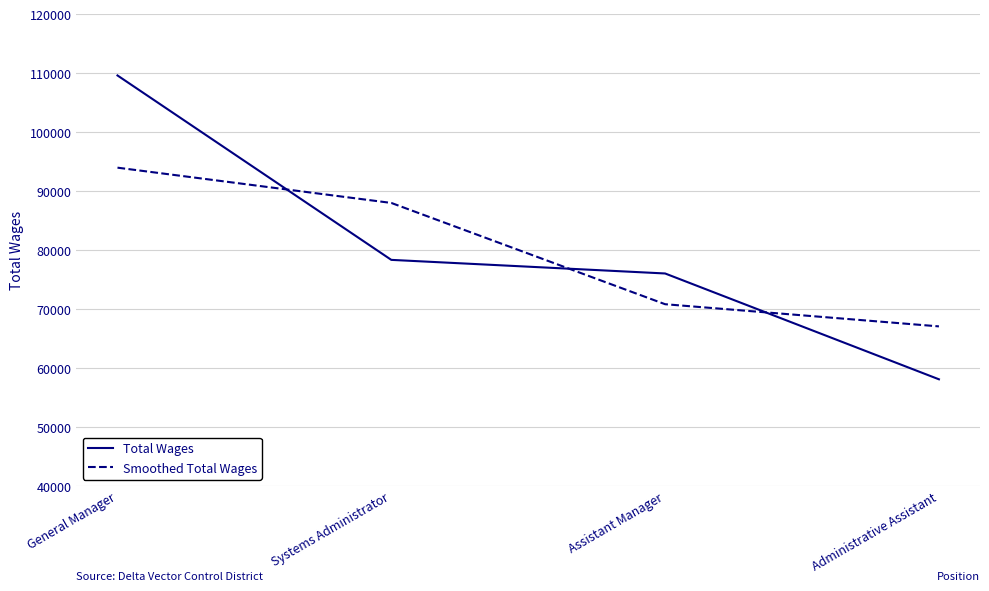

True or false: Total Wages and Smoothed Total Wages cross at least once.

True